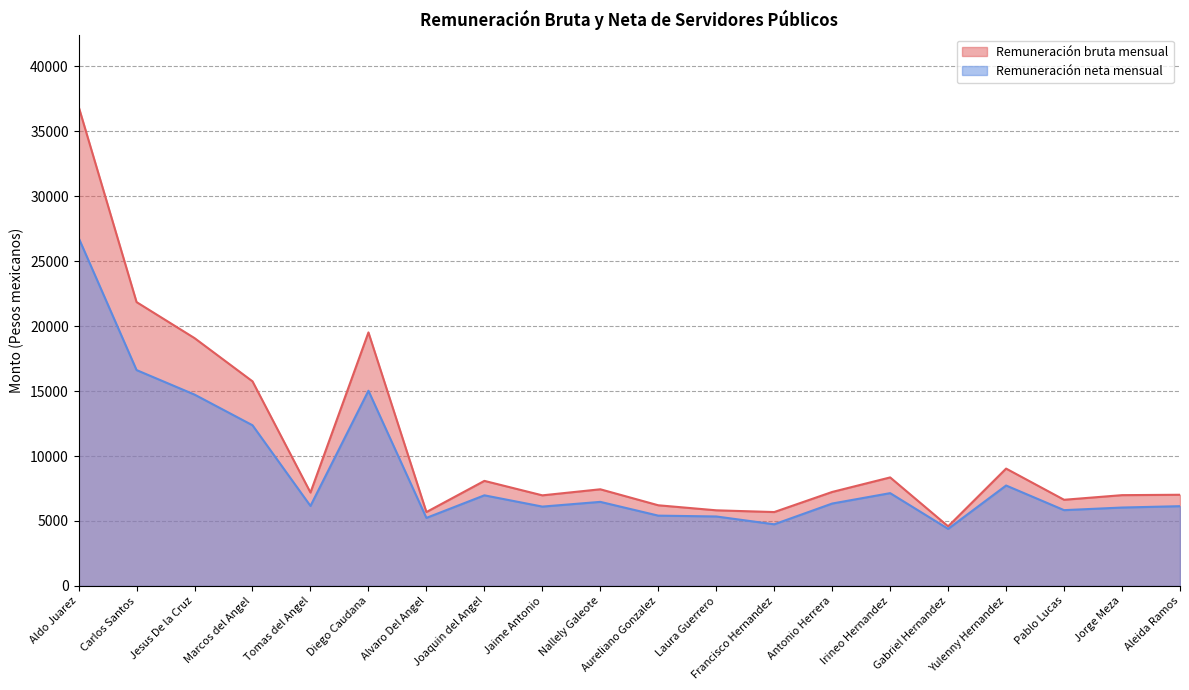

What position from the right is Francisco Hernandez?

8